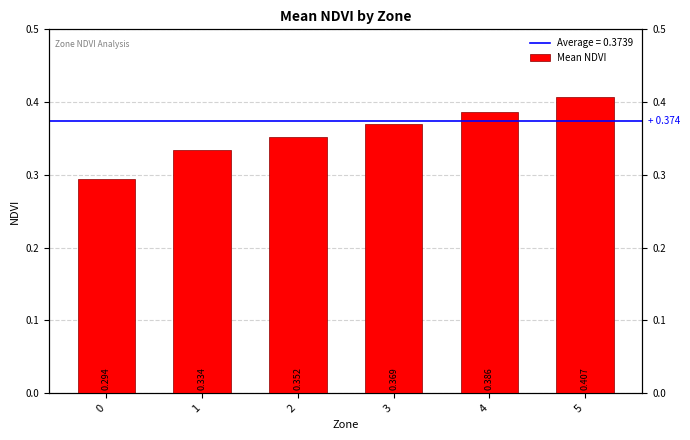

The value at 0 is 0.5. True or false?

False